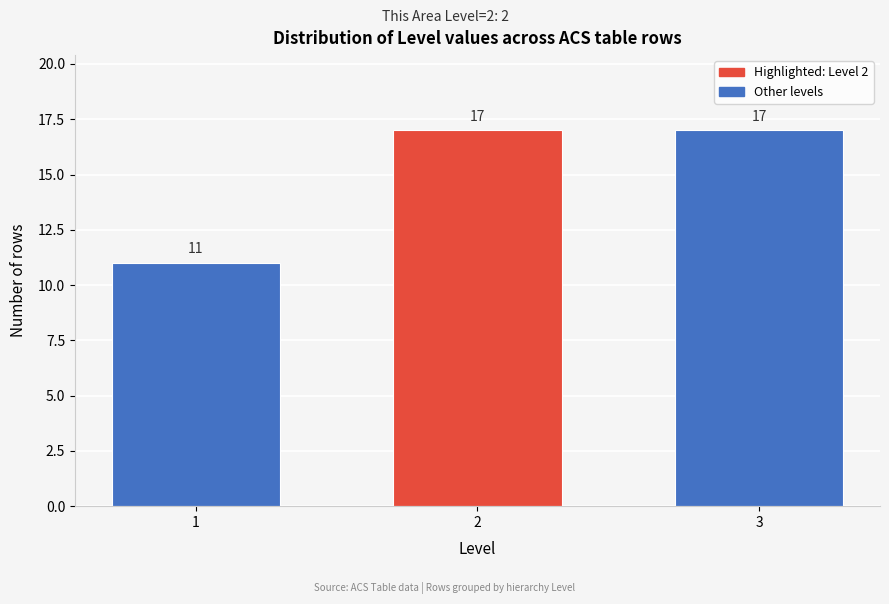

Reading left to right, transcribe all the data shown in this chart.

1=11	2=17	3=17